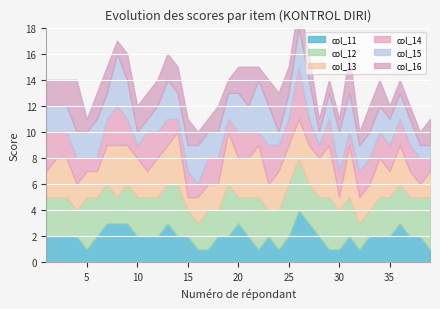

Which series changed the most between 21 and 39?

col_11